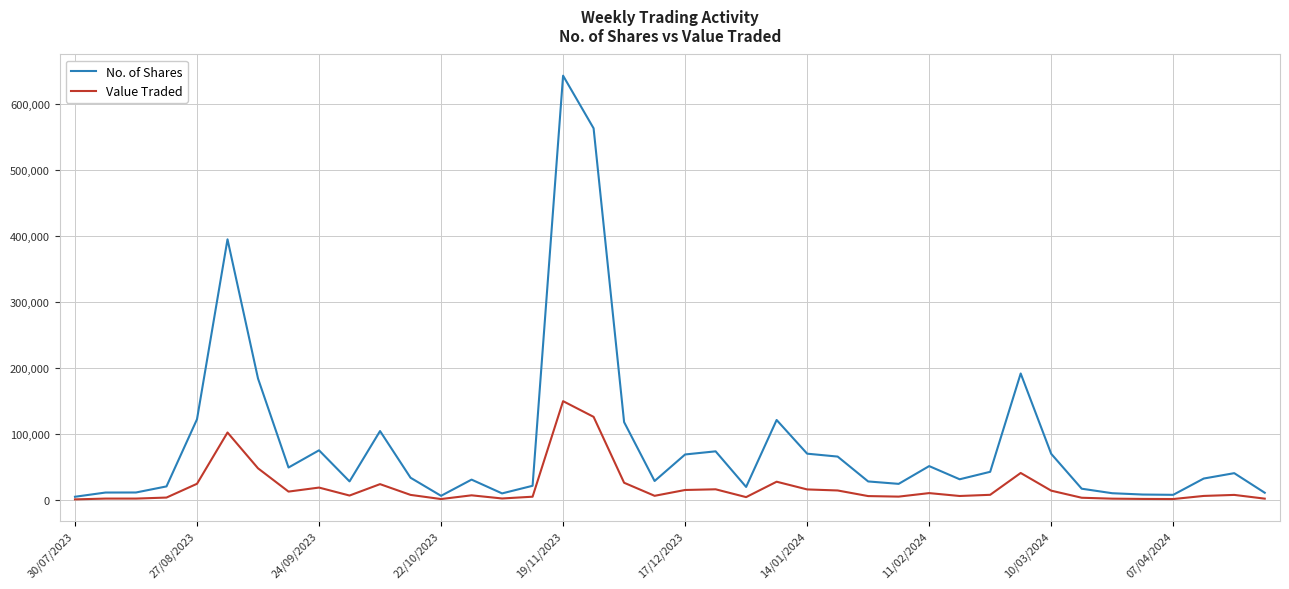

Count the number of data series in this chart.

2